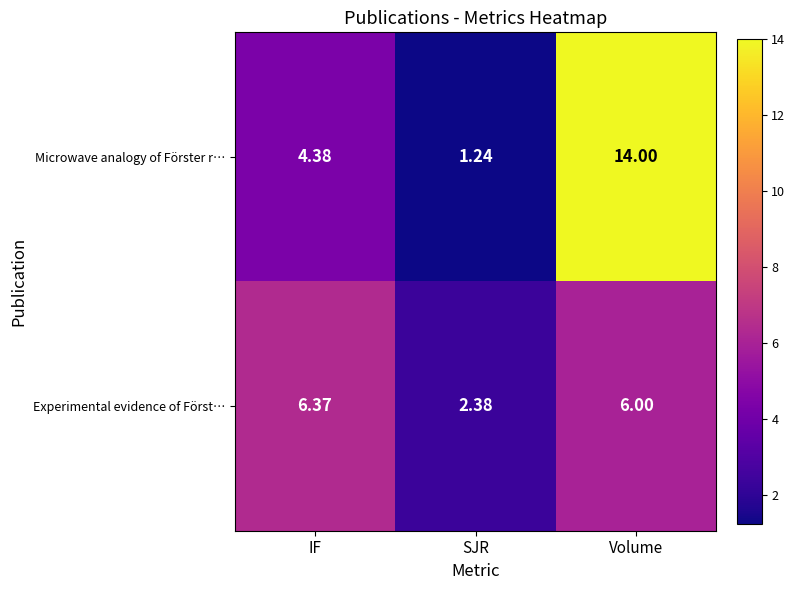

Rank the series at SJR from highest to lowest value.

Experimental evidence of Först…, Microwave analogy of Förster r…